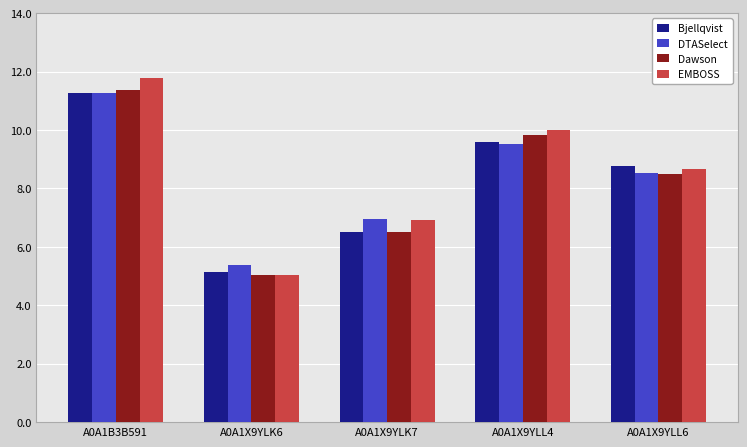

The Dawson series shows 6.5 at A0A1X9YLK7. True or false?

True